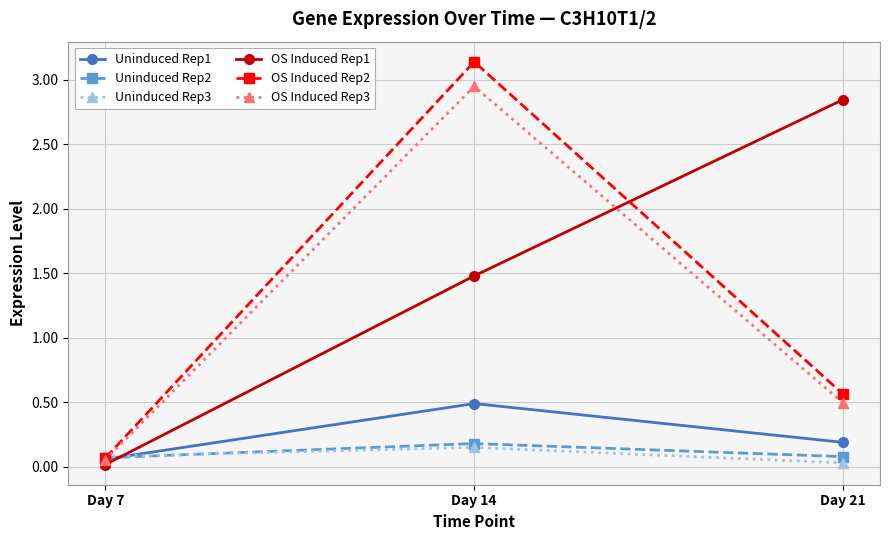

At which category is the sum across all series the highest?

Day 14